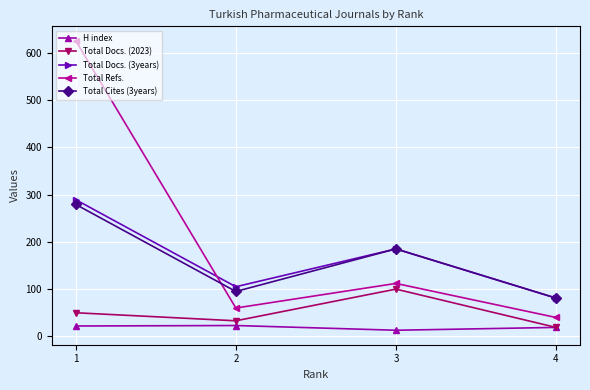

The Total Docs. (2023) series shows 23 at 1. True or false?

False